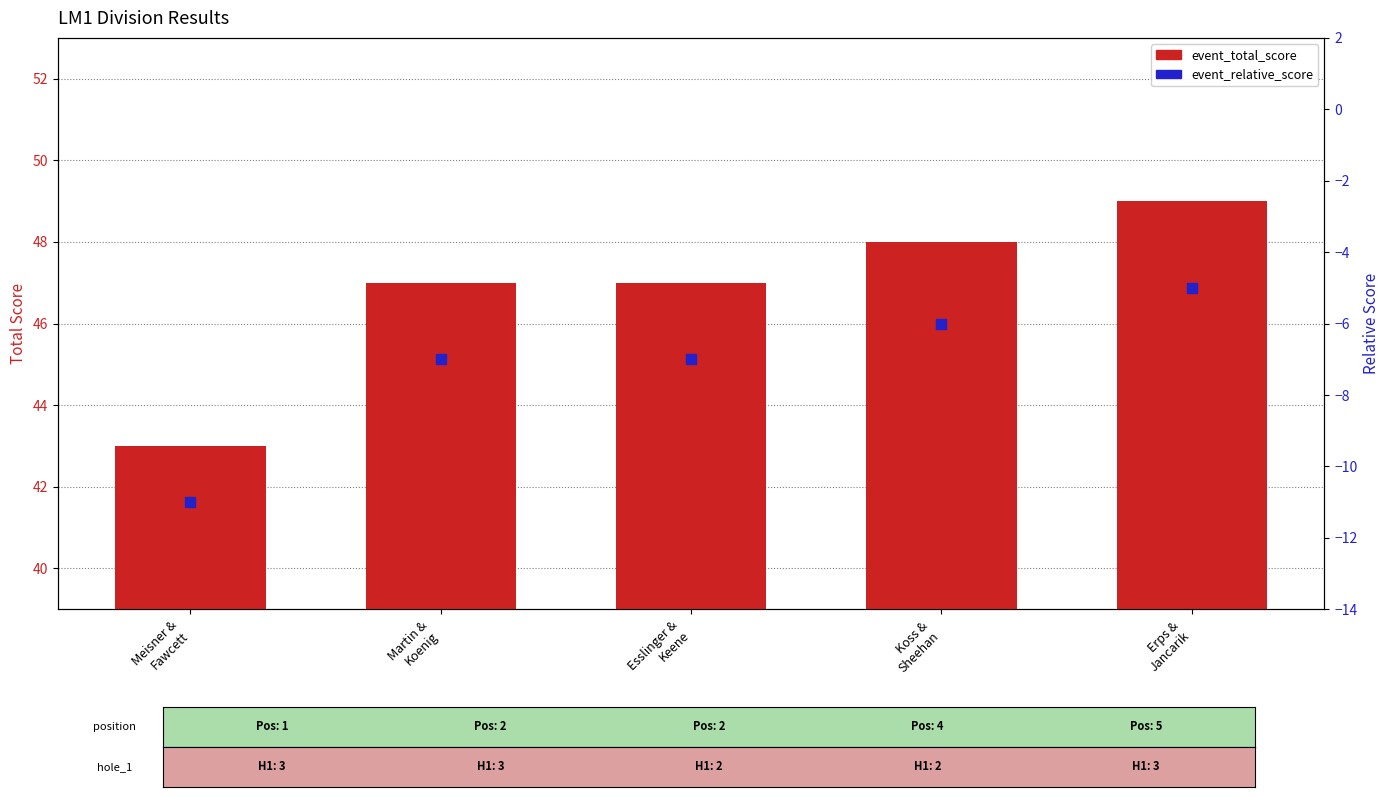

What is the total value across all series at Koss &
Sheehan?

42